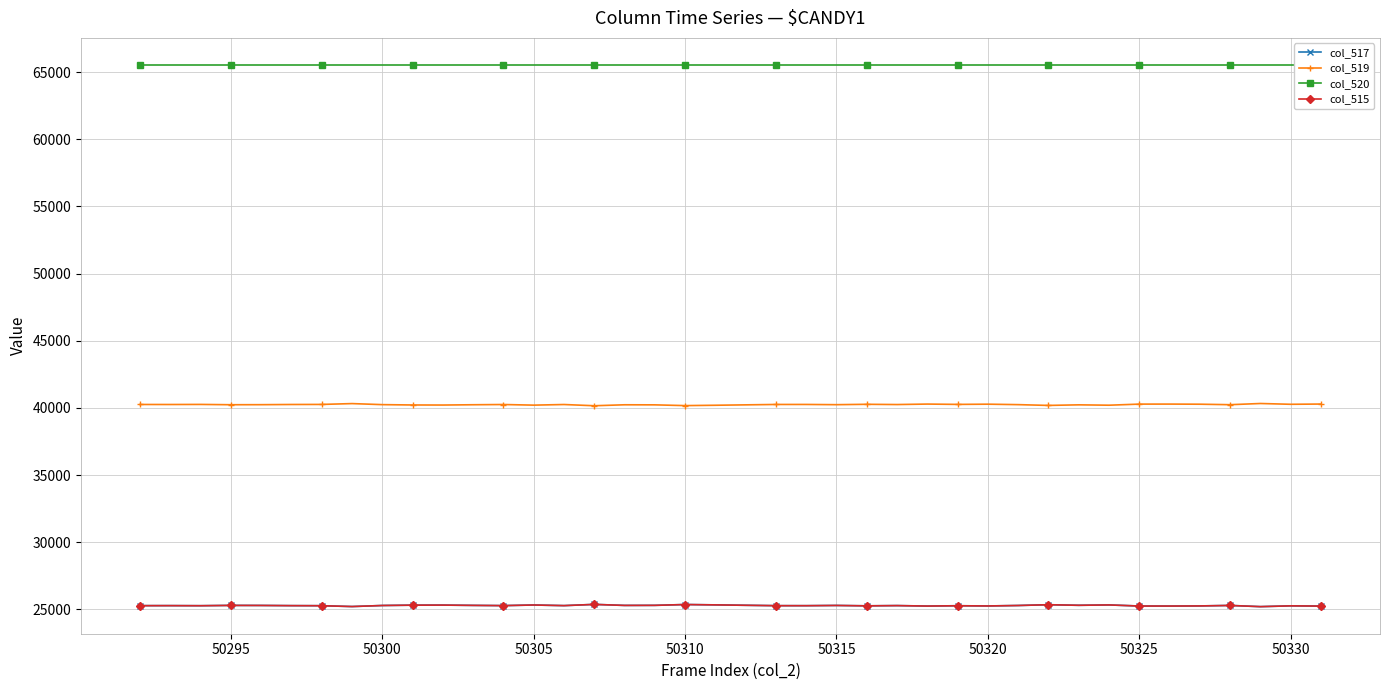

At how many categories does at least one series exceed 58726?

40